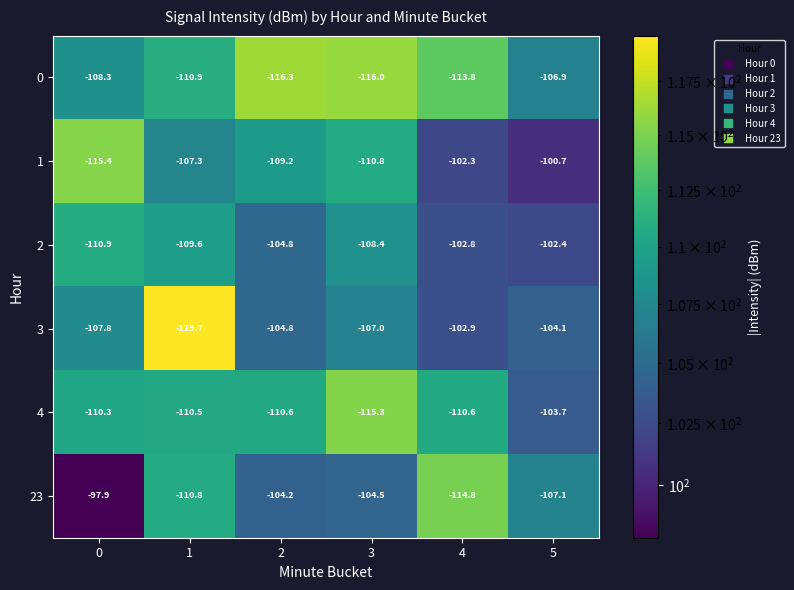

Which series has the largest range (max minus min)?

23